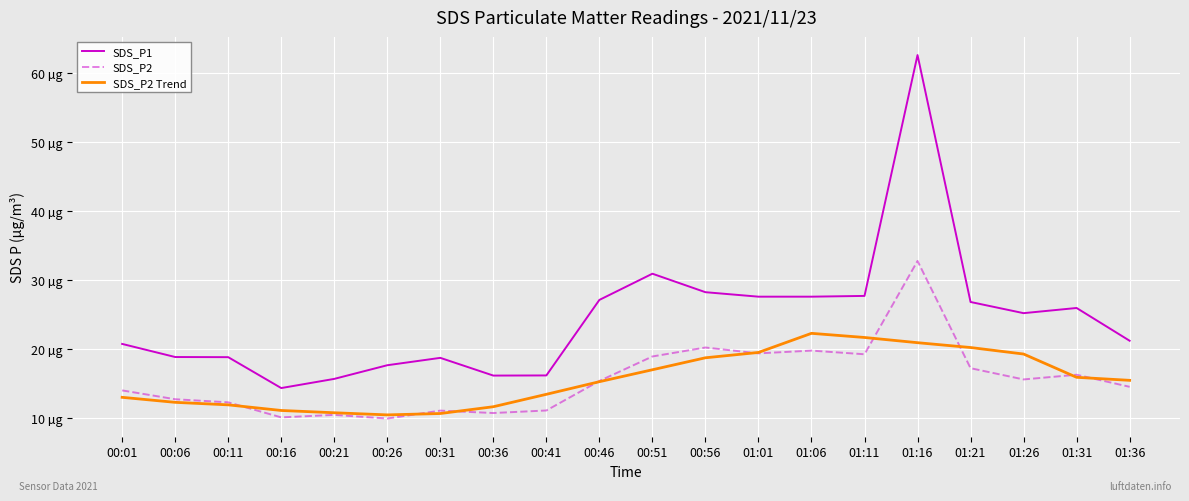

True or false: SDS_P2 has more than 1 points higher than both neighbors.

True